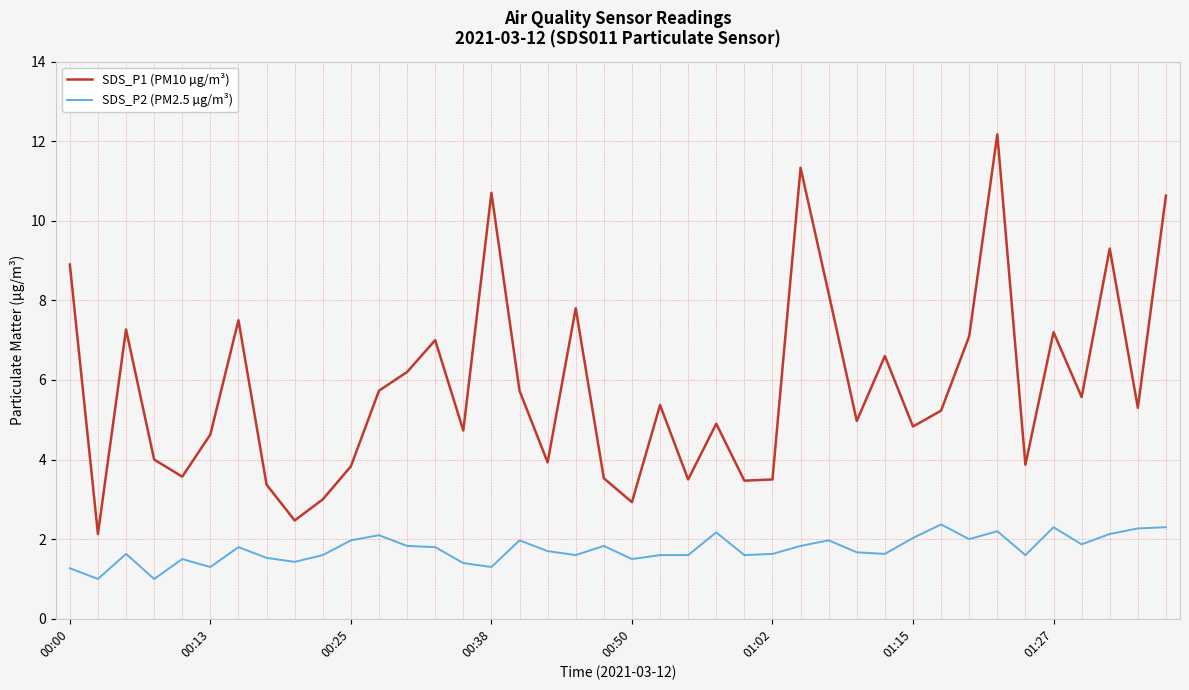

True or false: SDS_P2 (PM2.5 µg/m³) and SDS_P1 (PM10 µg/m³) cross at least once.

False